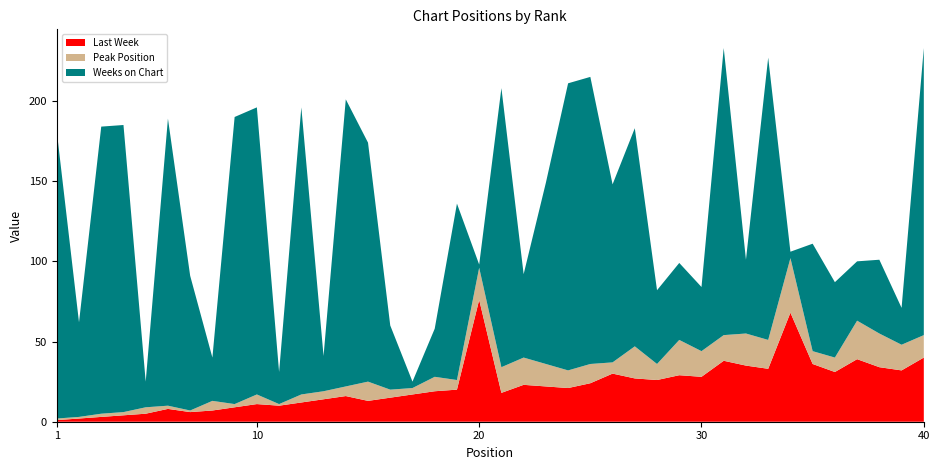

Reading left to right, what are all the values shown in this chart?

Last Week: 1	2	3	4	5	8	6	7	9	11	10	12	14	16	13	15	17	19	20	76	18	23	22	21	24	30	27	26	29	28	38	35	33	68	36	31	39	34	32	40
Peak Position: 1	1	2	2	4	2	1	6	2	6	1	5	5	6	12	5	4	9	6	20	16	17	14	11	12	7	20	10	22	16	16	20	18	34	8	9	24	21	16	14
Weeks on Chart: 179	59	179	179	16	179	84	27	179	179	20	179	22	179	149	40	4	30	110	2	174	52	113	179	179	111	136	46	48	40	179	46	176	4	67	47	37	46	23	179